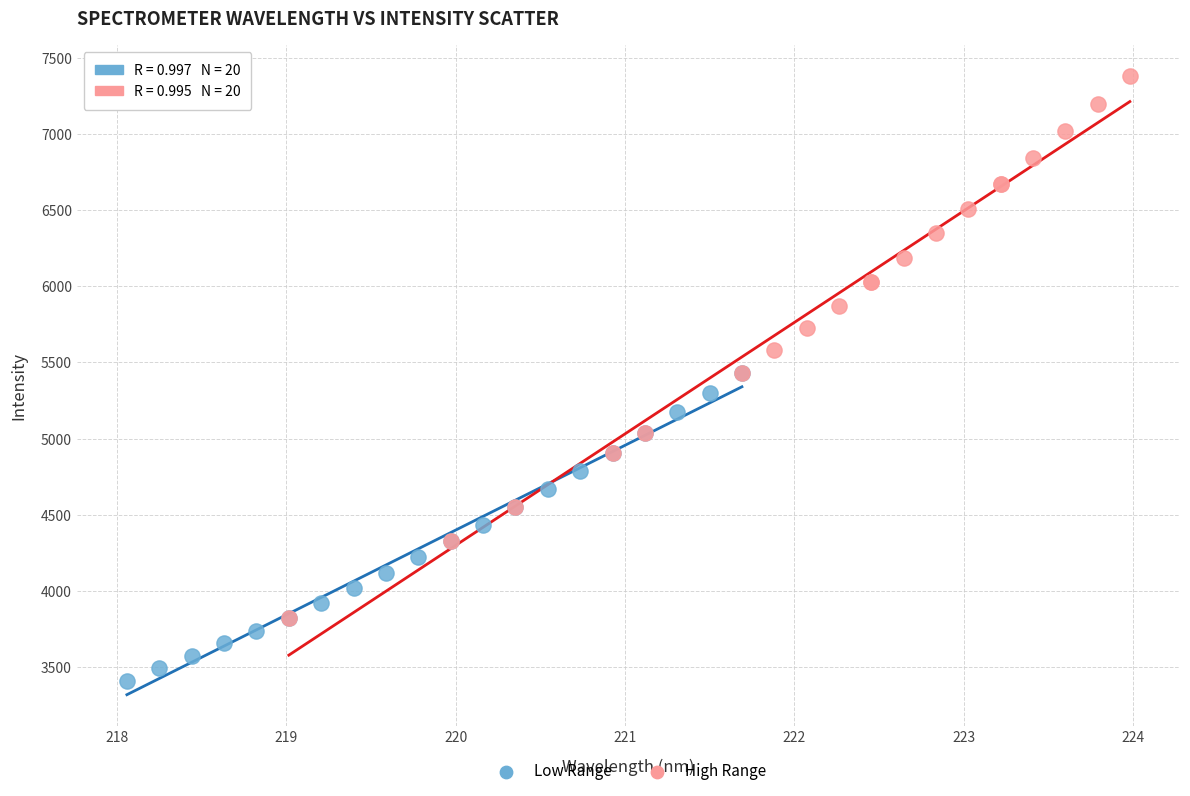

Which series has the widest spread of Y values?

High Range